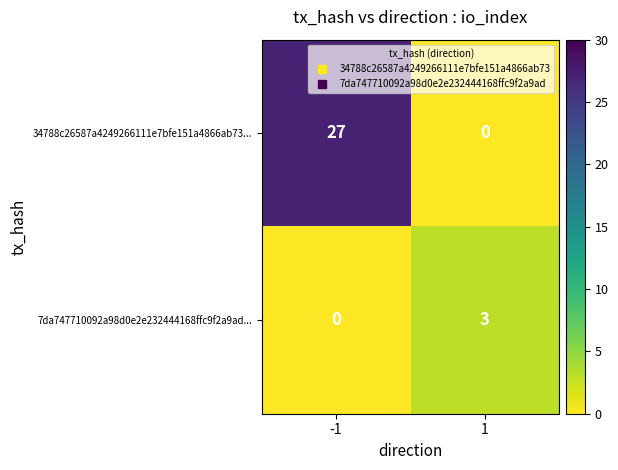

What is the difference between the 34788c26587a4249266111e7bfe151a4866ab73... values at 1 and -1?

27